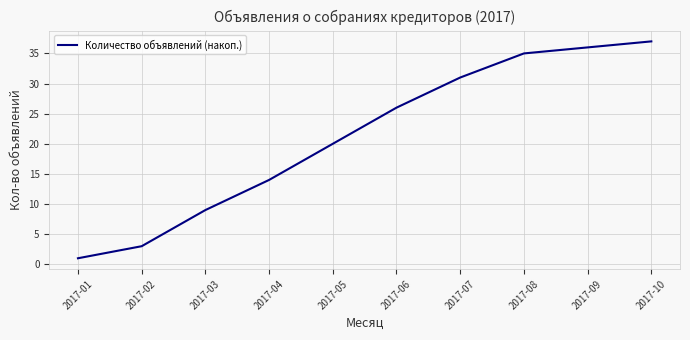

Reading right to left, extract all data points from this chart.

2017-10=37	2017-09=36	2017-08=35	2017-07=31	2017-06=26	2017-05=20	2017-04=14	2017-03=9	2017-02=3	2017-01=1